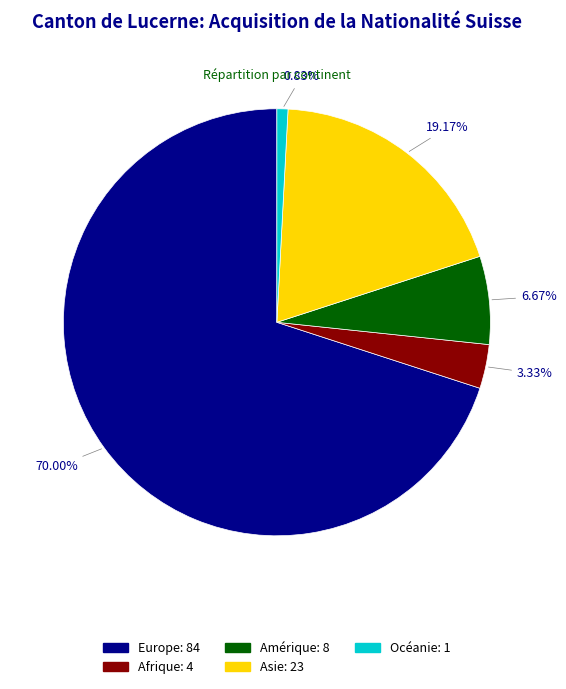

The Afrique slice represents 3% of the pie. True or false?

True